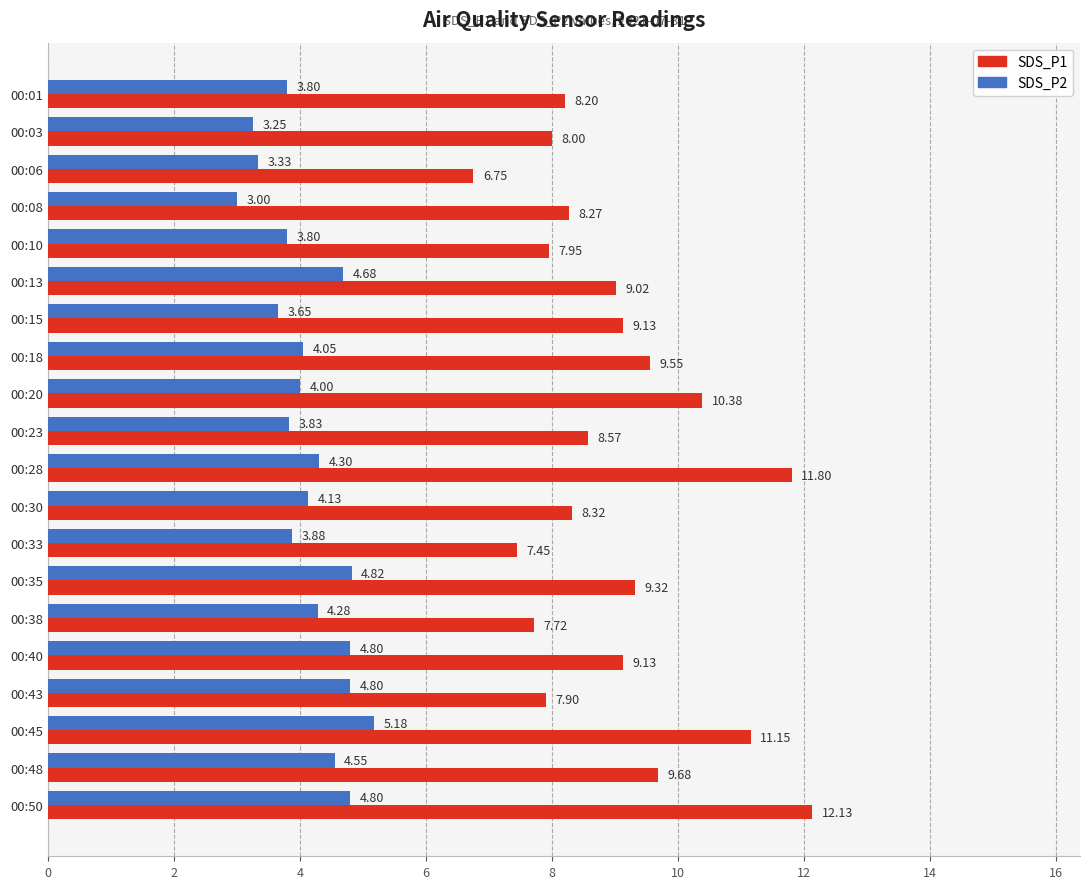

At which category is the sum across all series the highest?

00:50